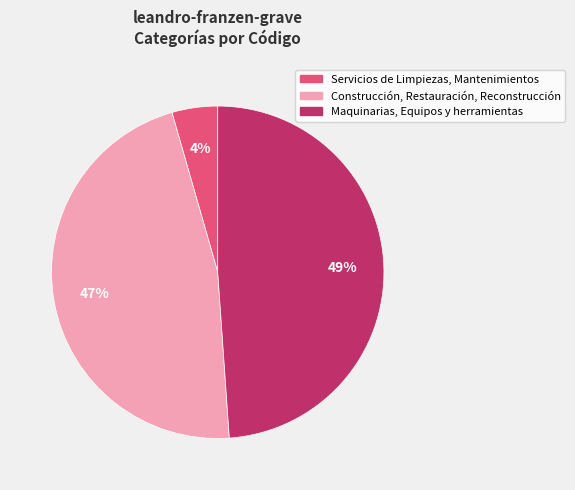

To the nearest percent, what portion does Construcción, Restauración, Reconstrucción represent?

47%